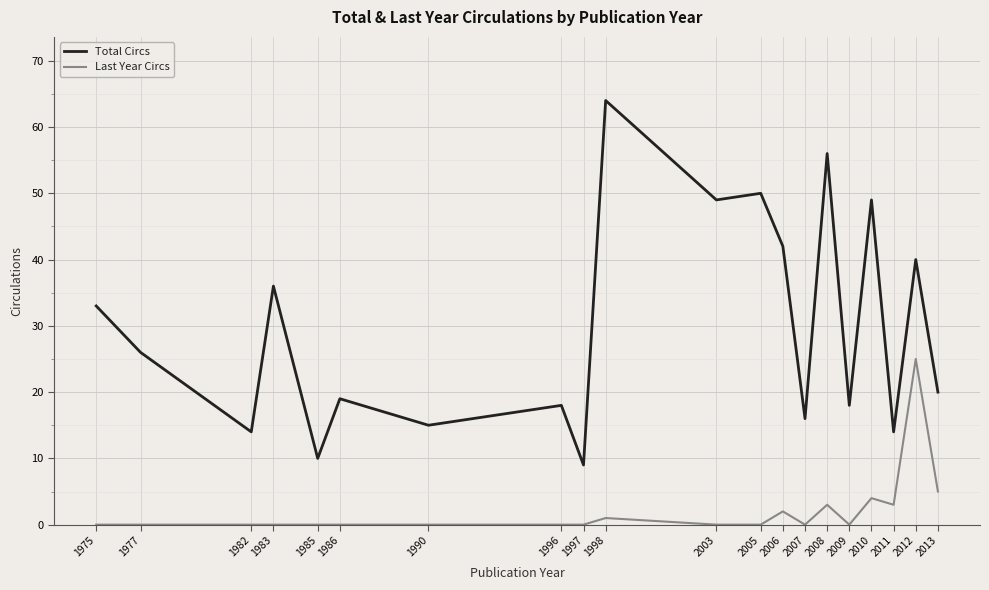

Reading left to right, what are all the values shown in this chart?

Total Circs: 33	26	14	36	10	19	15	18	9	64	49	50	42	16	56	18	49	14	40	20
Last Year Circs: 0	0	0	0	0	0	0	0	0	1	0	0	2	0	3	0	4	3	25	5